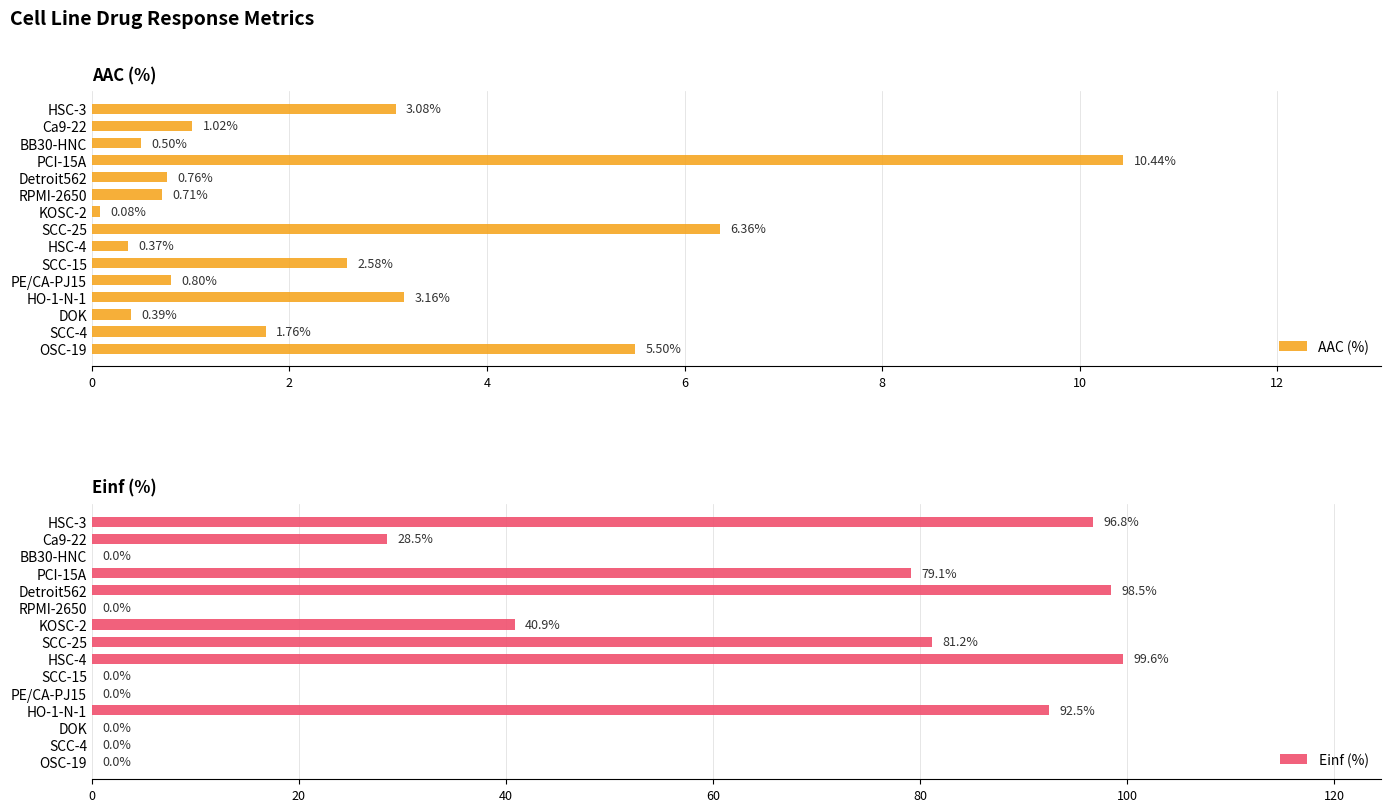

What is the difference between the maximum and minimum values in the AAC (%) series?

10.4